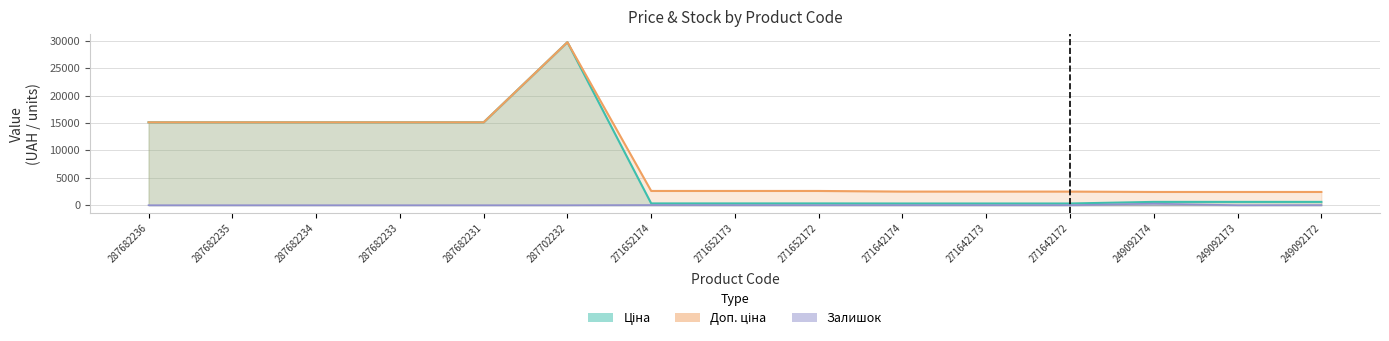

Reading left to right, list all the values displayed in this chart.

Ціна: 15120.0	15120.0	15120.0	15120.0	15120.0	29747.2	324.8	324.8	324.8	310.3	310.3	310.3	603.7	603.7	603.7
Доп. ціна: 15120.0	15120.0	15120.0	15120.0	15120.0	29747.2	2598.3	2598.3	2598.3	2482.4	2482.4	2482.4	2414.8	2414.8	2414.8
Залишок: 0.0	0.0	0.0	0.0	0.0	0.0	32.0	12.0	5.0	9.0	7.0	5.0	286.0	0.0	21.0